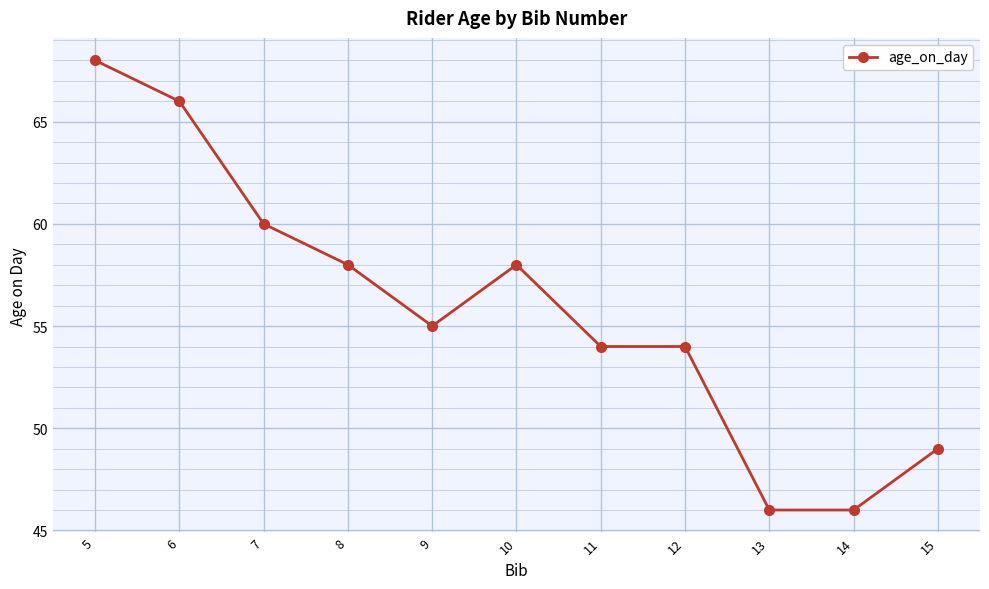

What is the change in value from 8 to 13?

-12